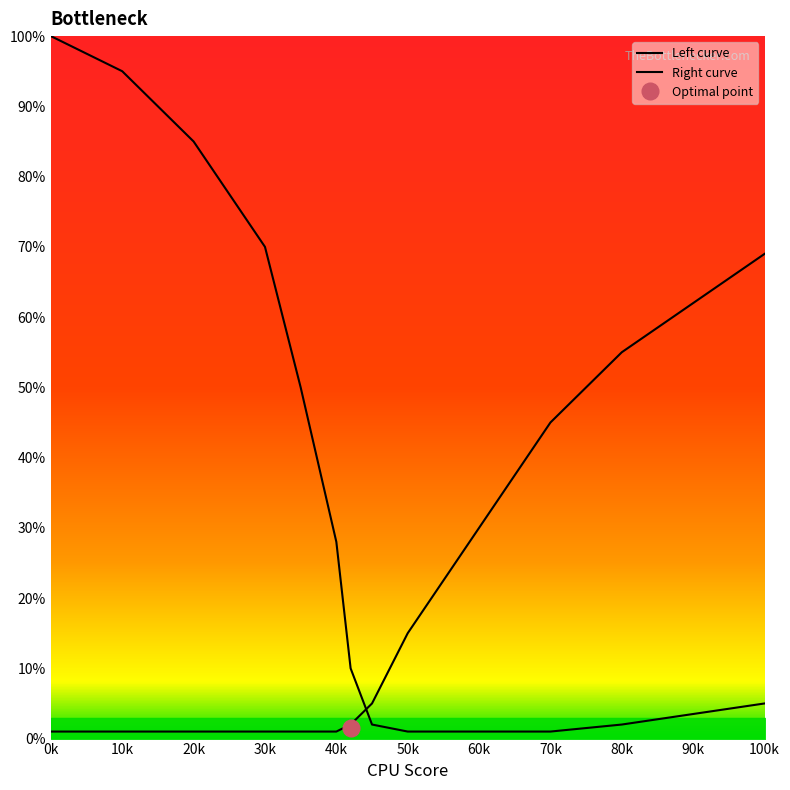

At how many categories does at least one series exceed 62?

5